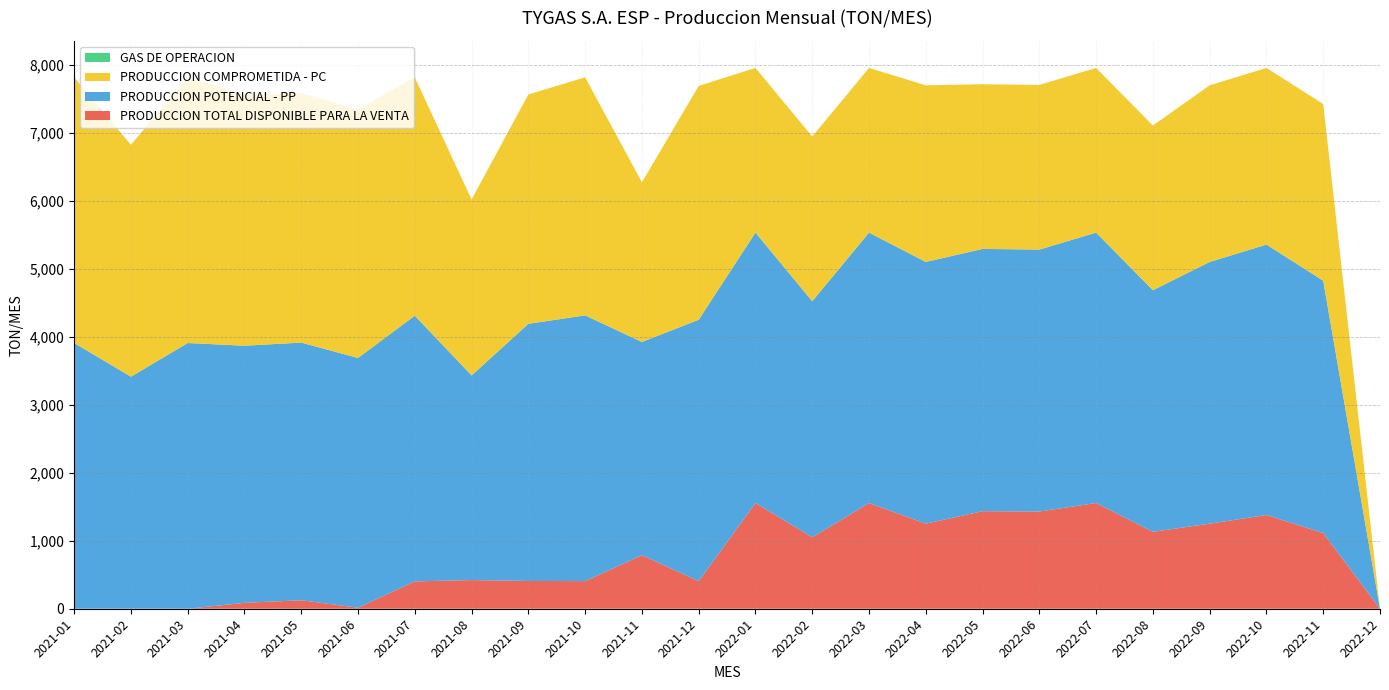

Reading right to left, list all the values displayed in this chart.

PRODUCCION TOTAL DISPONIBLE PARA LA VENTA: 2022-12=0.0	2022-11=1114.0	2022-10=1380.0	2022-09=1252.0	2022-08=1132.0	2022-07=1556.0	2022-06=1431.0	2022-05=1436.0	2022-04=1252.0	2022-03=1556.0	2022-02=1051.0	2022-01=1556.0	2021-12=405.7	2021-11=788.3	2021-10=406.9	2021-09=408.7	2021-08=422.0	2021-07=402.7	2021-06=15.6	2021-05=124.6	2021-04=86.7	2021-03=0.1	2021-02=1.1	2021-01=0.0
PRODUCCION POTENCIAL - PP: 2022-12=0.0	2022-11=3714.0	2022-10=3980.0	2022-09=3852.0	2022-08=3556.0	2022-07=3980.0	2022-06=3855.0	2022-05=3860.0	2022-04=3852.0	2022-03=3980.0	2022-02=3475.0	2022-01=3980.0	2021-12=3847.7	2021-11=3138.3	2021-10=3910.9	2021-09=3784.7	2021-08=3012.0	2021-07=3910.7	2021-06=3675.6	2021-05=3792.6	2021-04=3784.7	2021-03=3910.9	2021-02=3414.1	2021-01=3912.0
PRODUCCION COMPROMETIDA - PC: 2022-12=0.0	2022-11=2600.0	2022-10=2600.0	2022-09=2600.0	2022-08=2424.0	2022-07=2424.0	2022-06=2424.0	2022-05=2424.0	2022-04=2600.0	2022-03=2424.0	2022-02=2424.0	2022-01=2424.0	2021-12=3442.0	2021-11=2350.0	2021-10=3504.0	2021-09=3376.0	2021-08=2590.0	2021-07=3508.0	2021-06=3660.0	2021-05=3668.0	2021-04=3698.0	2021-03=3910.8	2021-02=3413.0	2021-01=3912.0
GAS DE OPERACION: 2022-12=0.0	2022-11=0.0	2022-10=0.0	2022-09=0.0	2022-08=0.0	2022-07=0.0	2022-06=0.0	2022-05=0.0	2022-04=0.0	2022-03=0.0	2022-02=0.0	2022-01=0.0	2021-12=0.0	2021-11=0.0	2021-10=0.0	2021-09=0.0	2021-08=0.0	2021-07=0.0	2021-06=0.0	2021-05=0.0	2021-04=0.0	2021-03=0.0	2021-02=0.0	2021-01=0.0